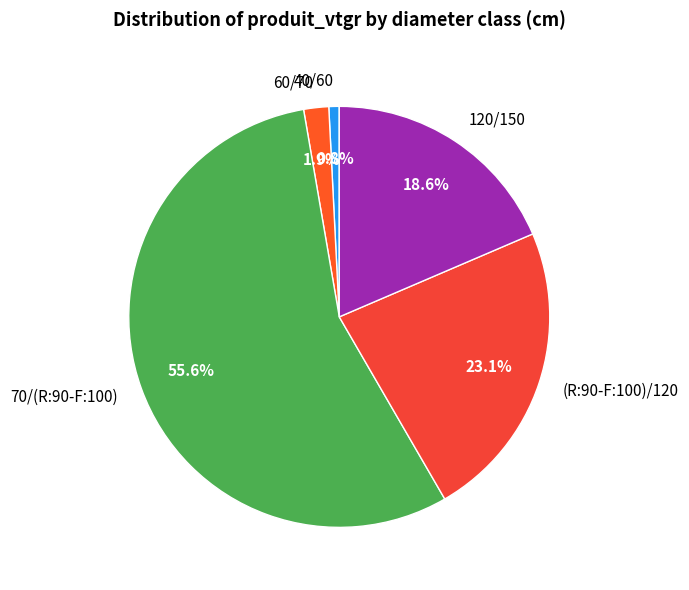

How much of the chart is everything except 70/(R:90-F:100)?

44.4%